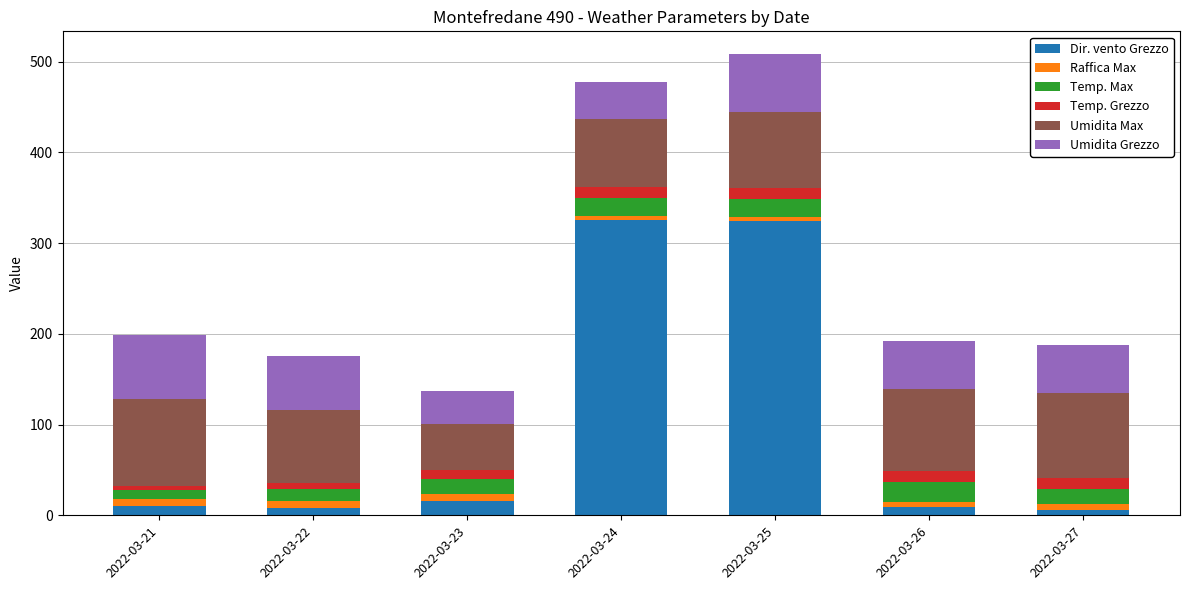

At which category is the sum across all series the highest?

2022-03-25